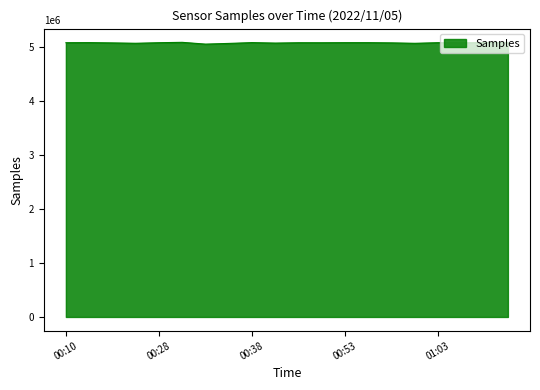

How many series are shown in this chart?

1